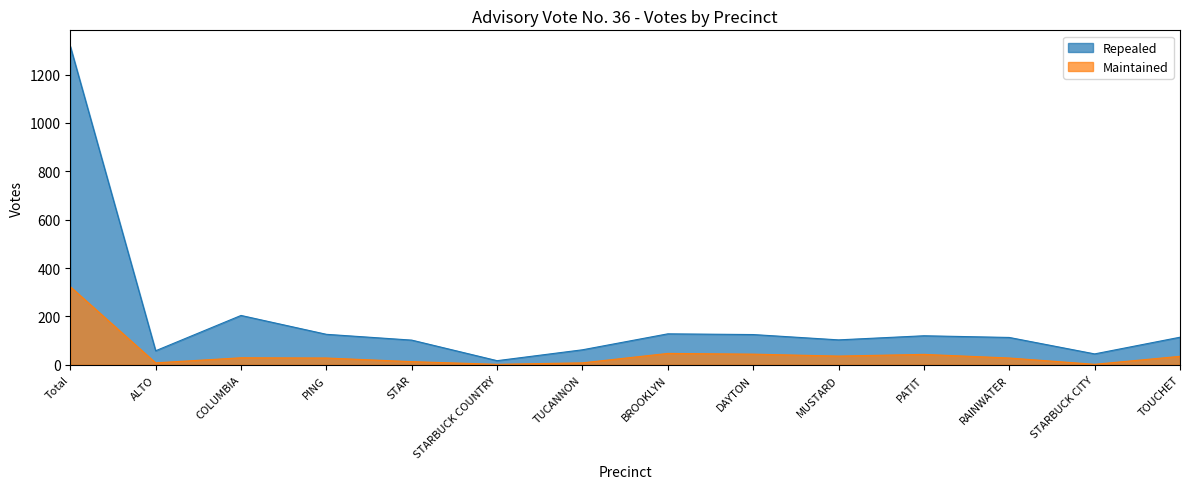

Rank the series at TOUCHET from highest to lowest value.

Repealed, Maintained